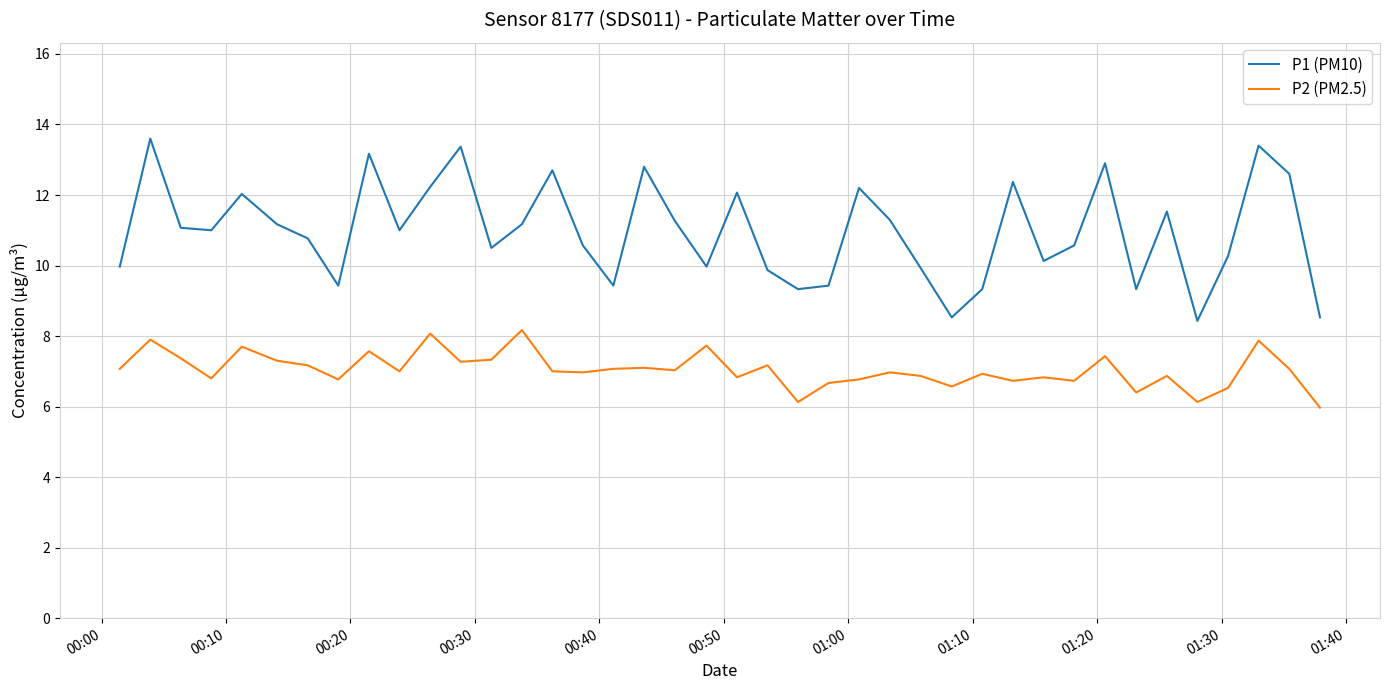

What is the minimum value for P2 (PM2.5)?

6.0